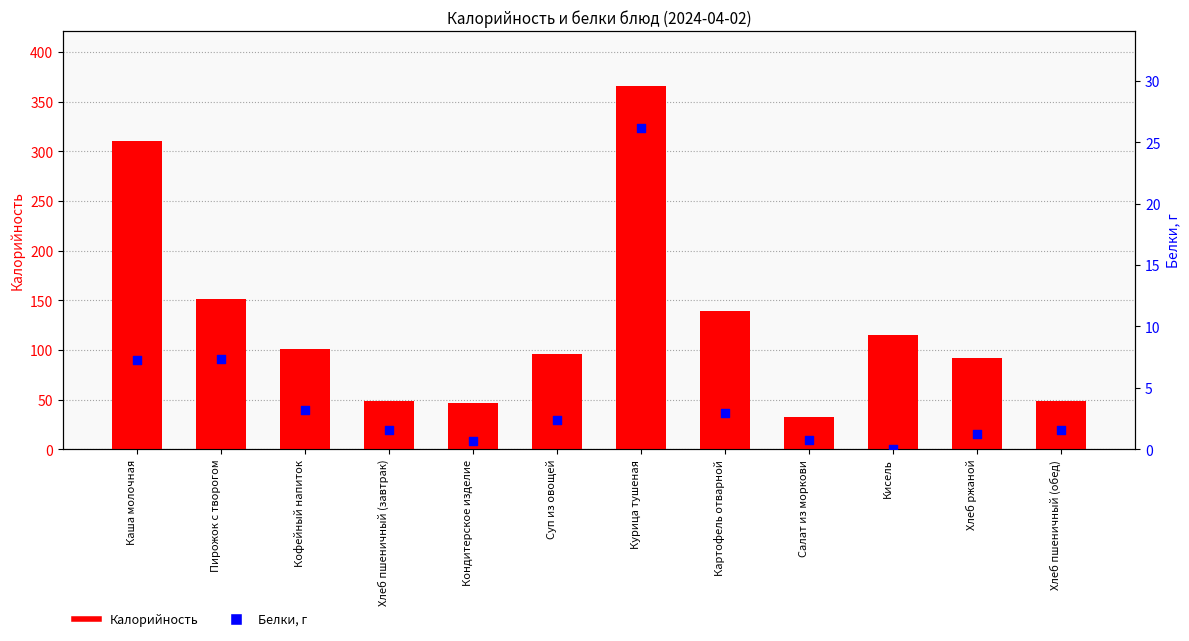

Which series has the largest total across all categories?

Калорийность